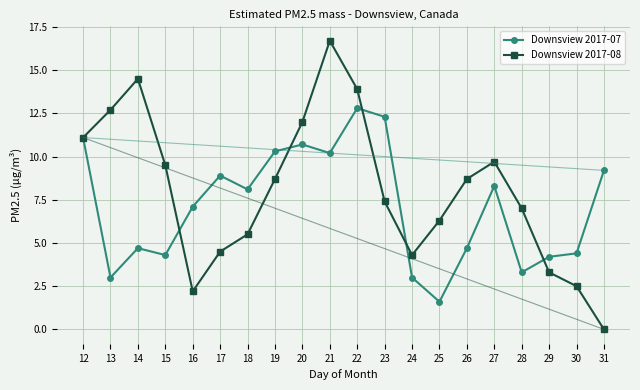

Which series ends up on top after the final intersection of Downsview 2017-07 and Downsview 2017-08?

Downsview 2017-07